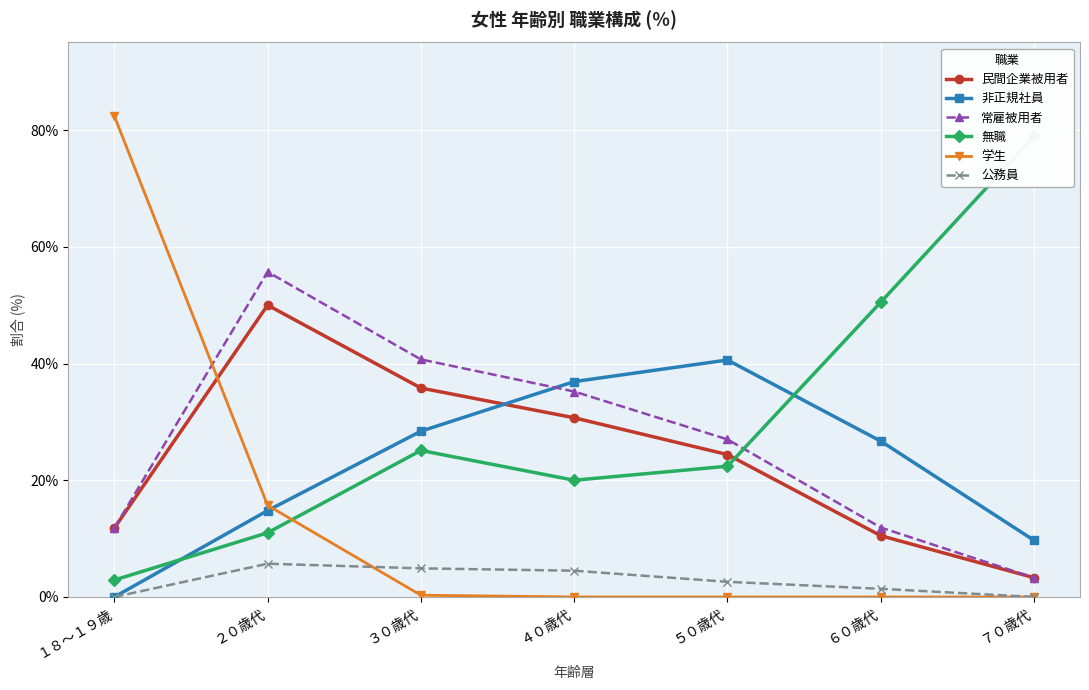

What is the difference between the maximum and minimum values in the 非正規社員 series?

40.6